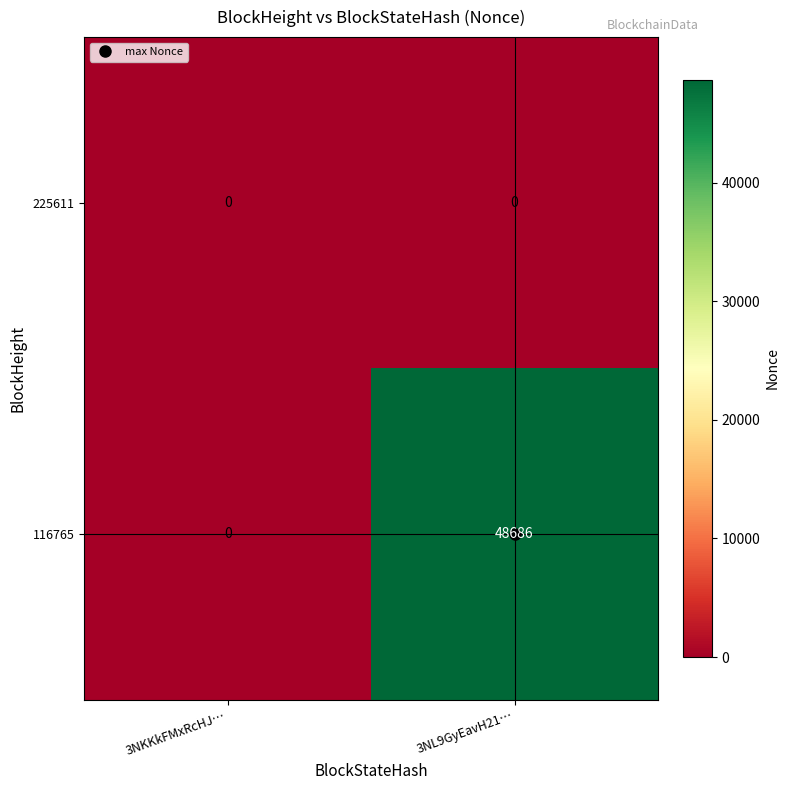

How many distinct data groups are displayed?

2